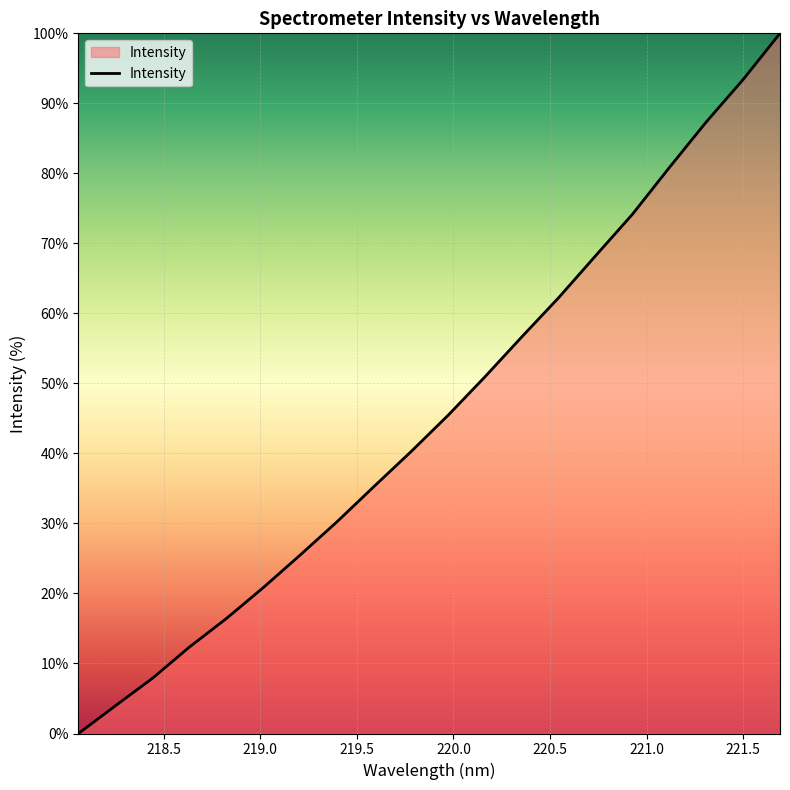

What is the difference between the maximum and minimum values?

100.0